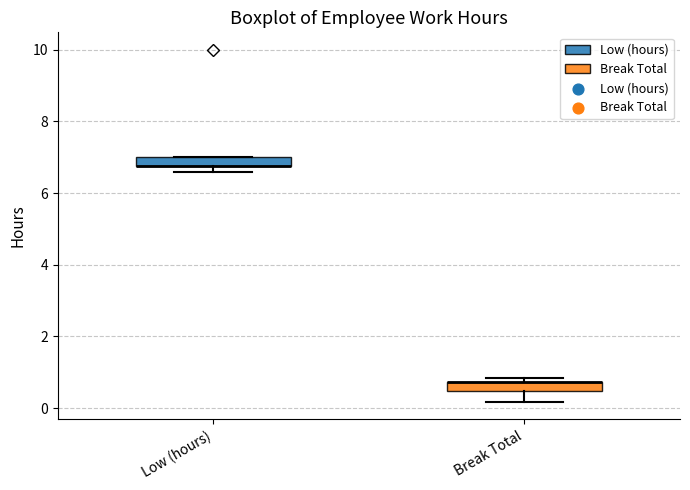

Where is the upper edge of the box for Low (hours) on the y-axis? The values are not printed on the chart, so give them approximately, as read against the axis.

7.0